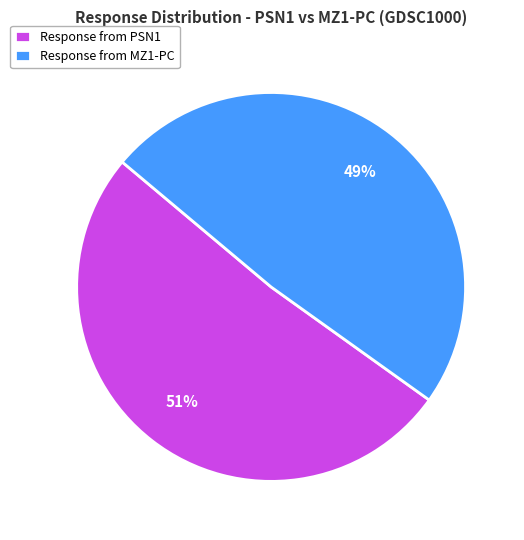

To the nearest percent, what percentage of the pie is Response from PSN1?

51%